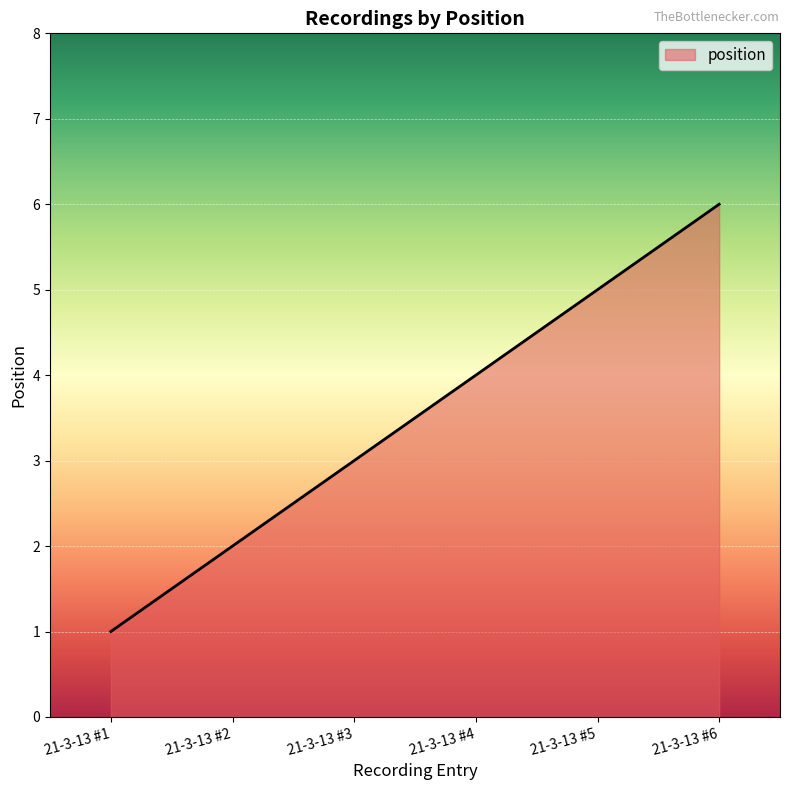

What is the difference between the values at 21-3-13 #5 and 21-3-13 #6?

1